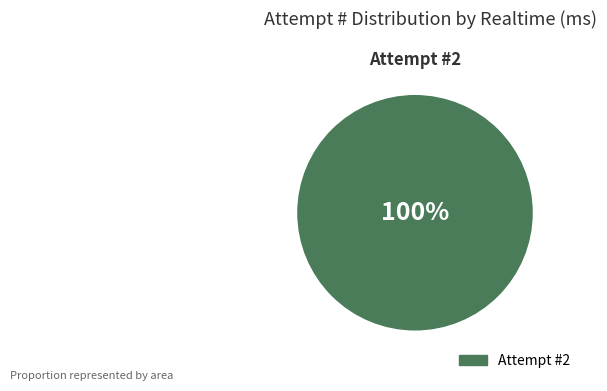

Does any single category account for the majority?

Yes